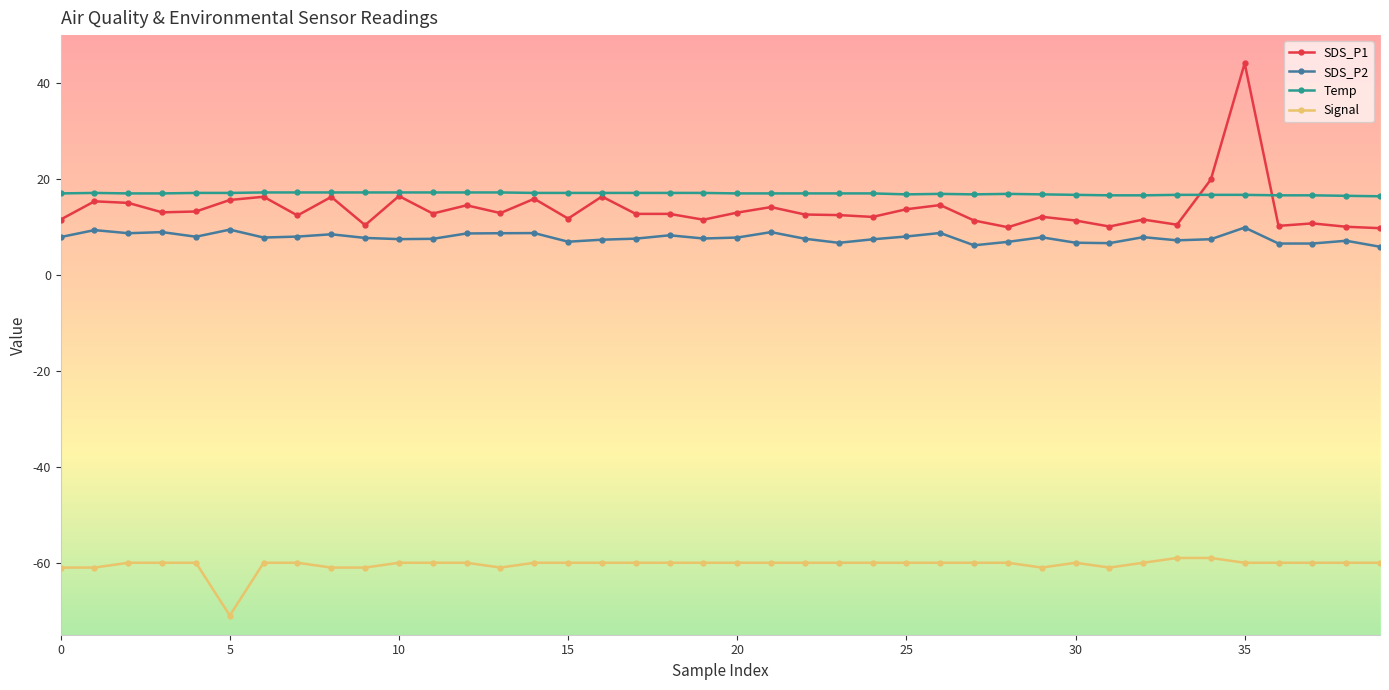

List the series in order of their peak value, highest first.

SDS_P1, Temp, SDS_P2, Signal